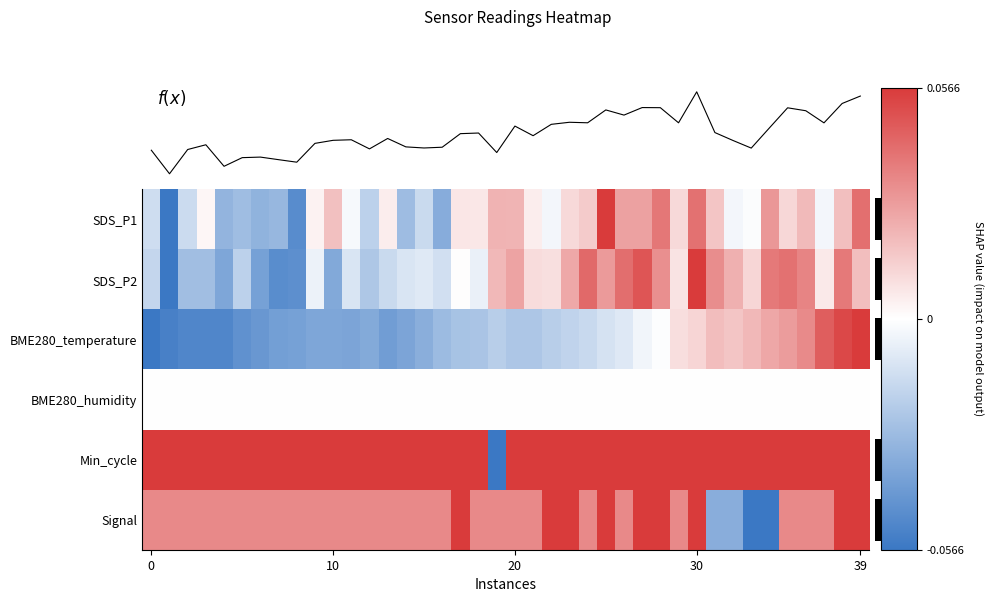

At how many categories does at least one series exceed 0?

40